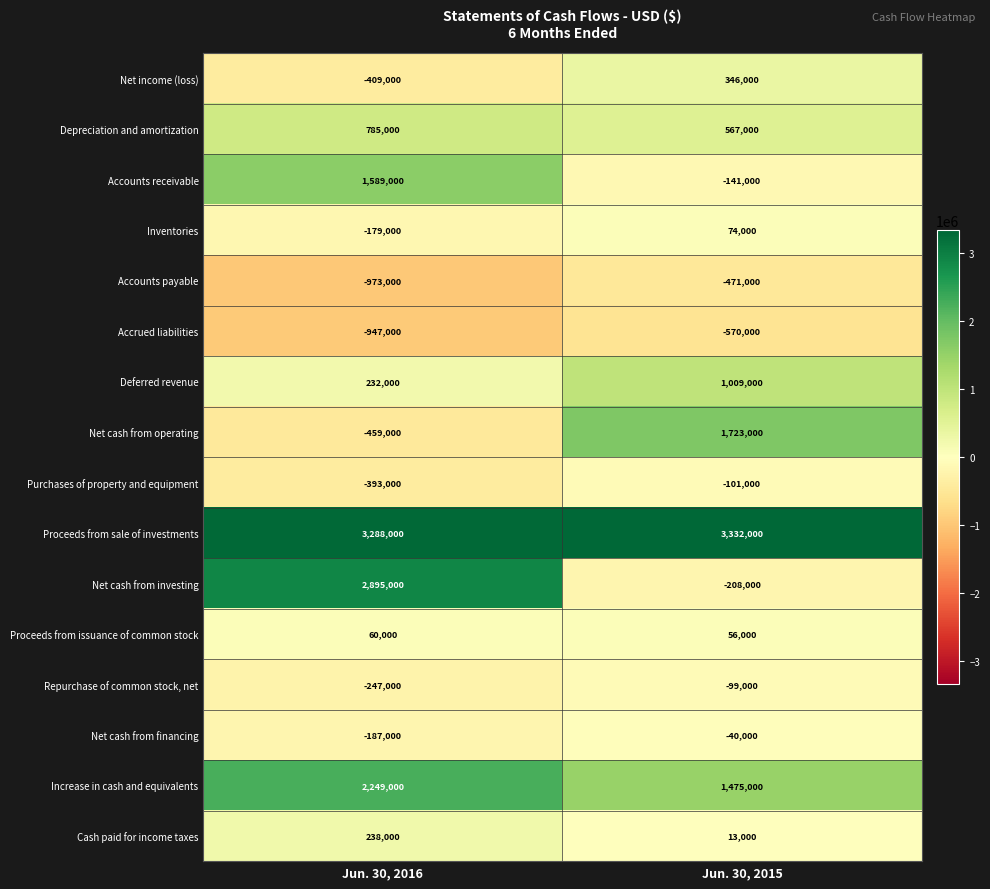

Which series has the largest total across all categories?

Proceeds from sale of investments